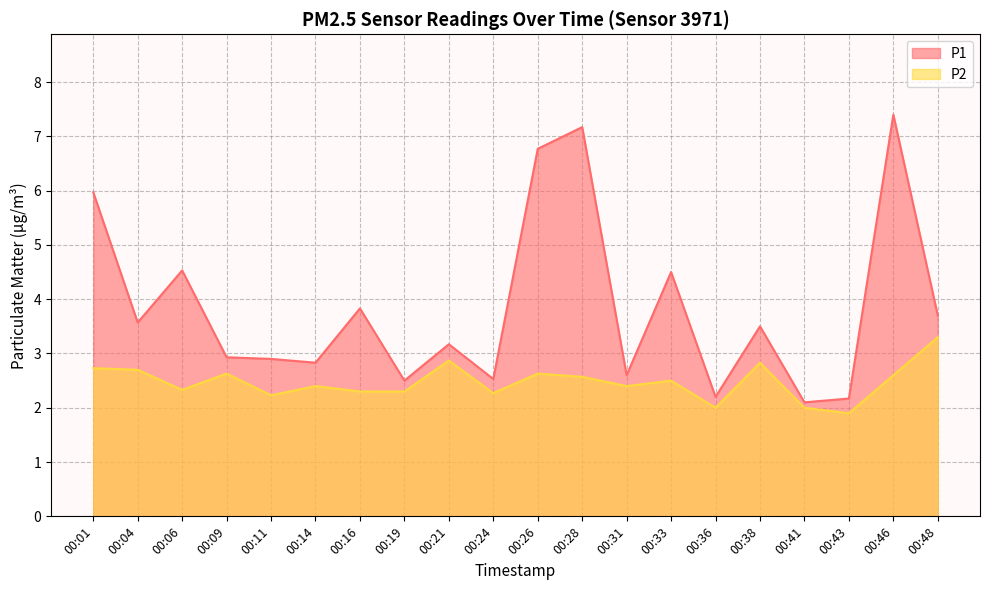

What is the spread (max minus min) of values at 00:38?

0.7